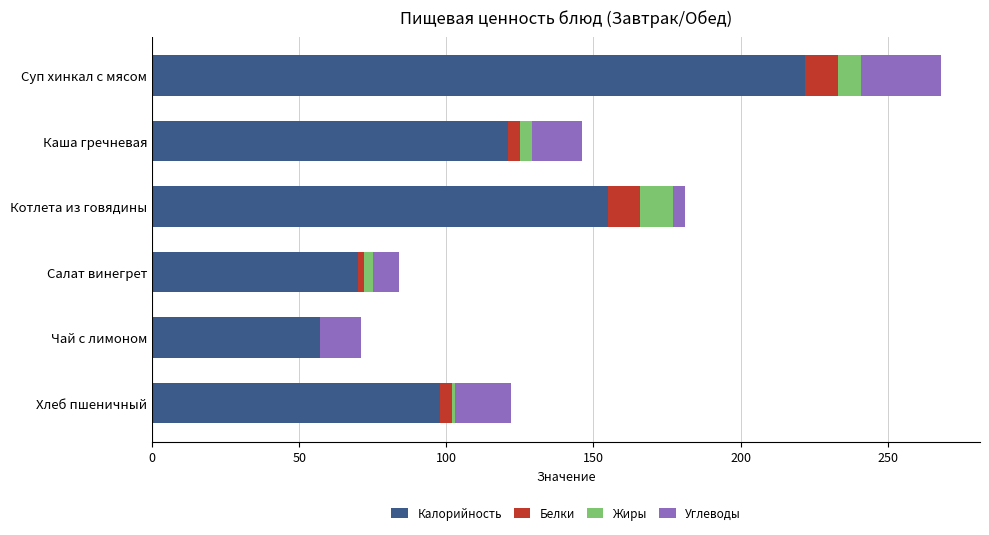

What is the highest value of the Калорийность series?

222